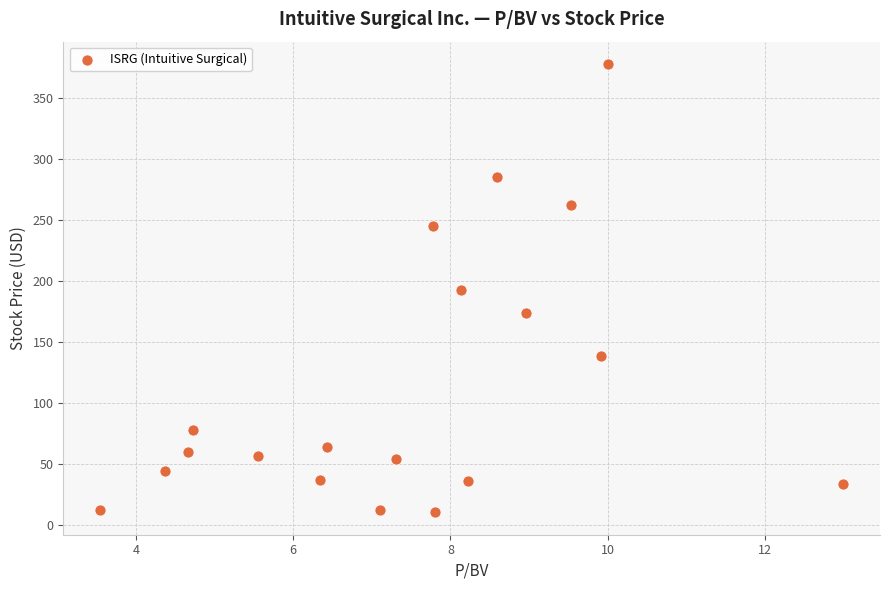

What is the range of Y values (max minus min)?

367.7